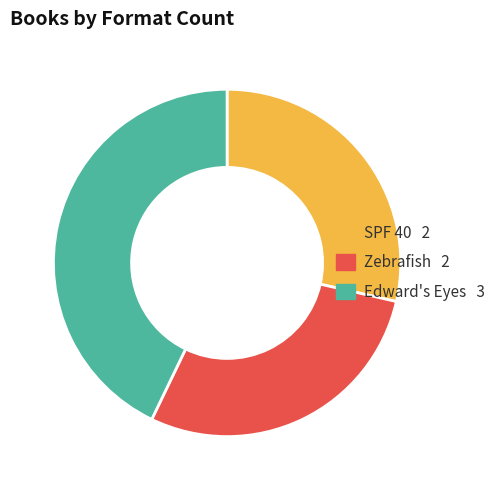

Which has a higher value, Edward's Eyes or SPF 40?

Edward's Eyes